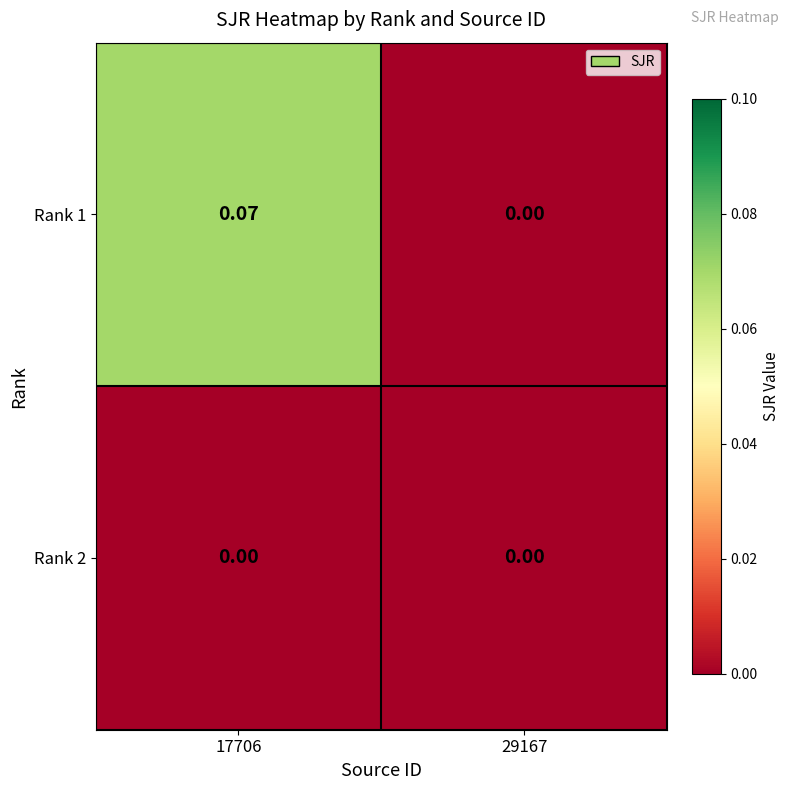

Count the number of data series in this chart.

2